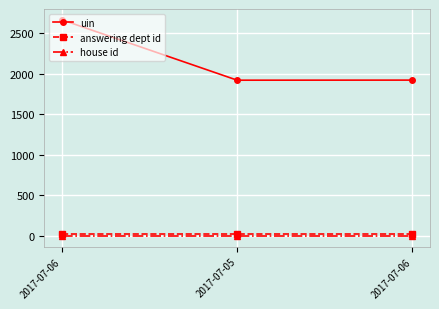

What are all the series names shown in the legend?

uin, answering dept id, house id